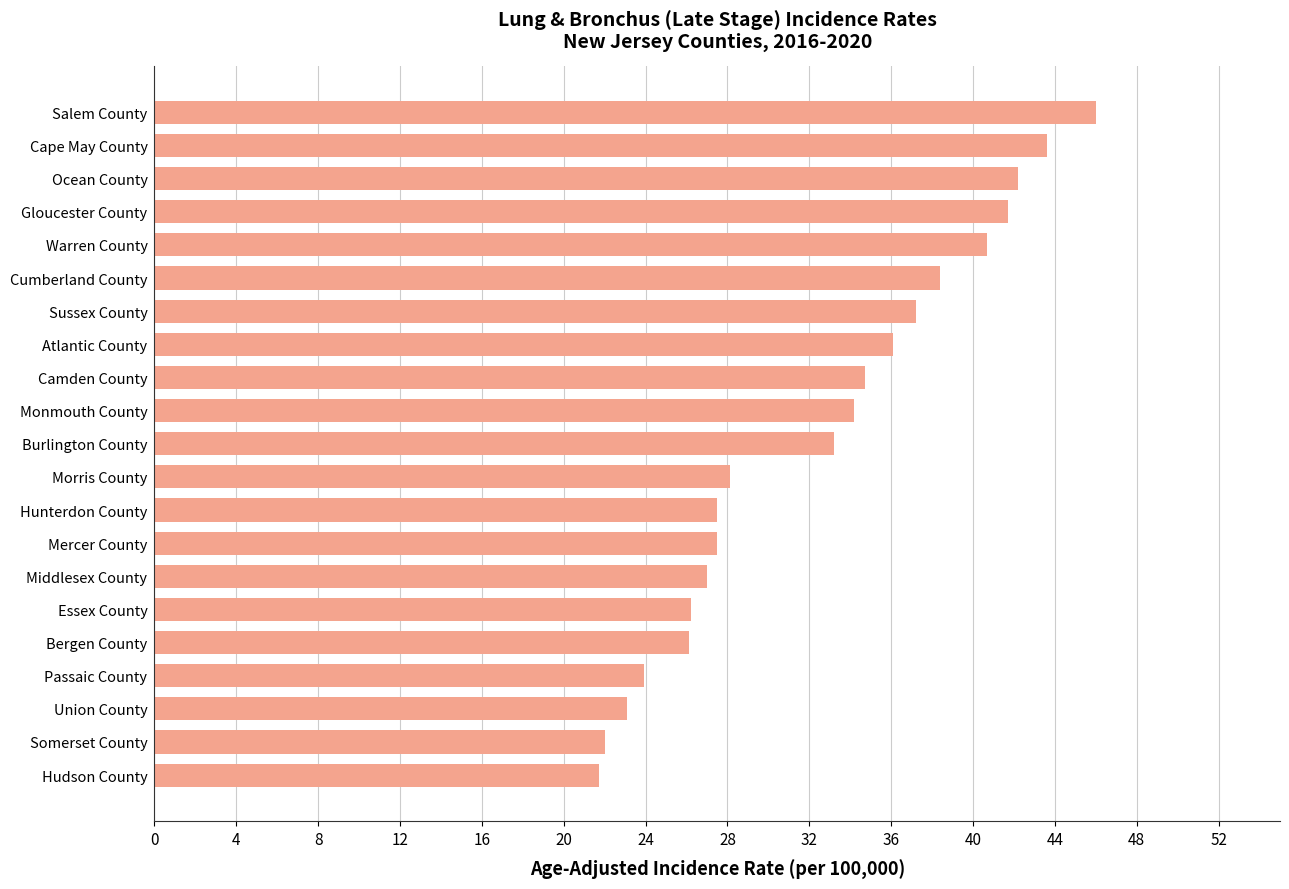

True or false: the data shows 23.1 at Union County.

True